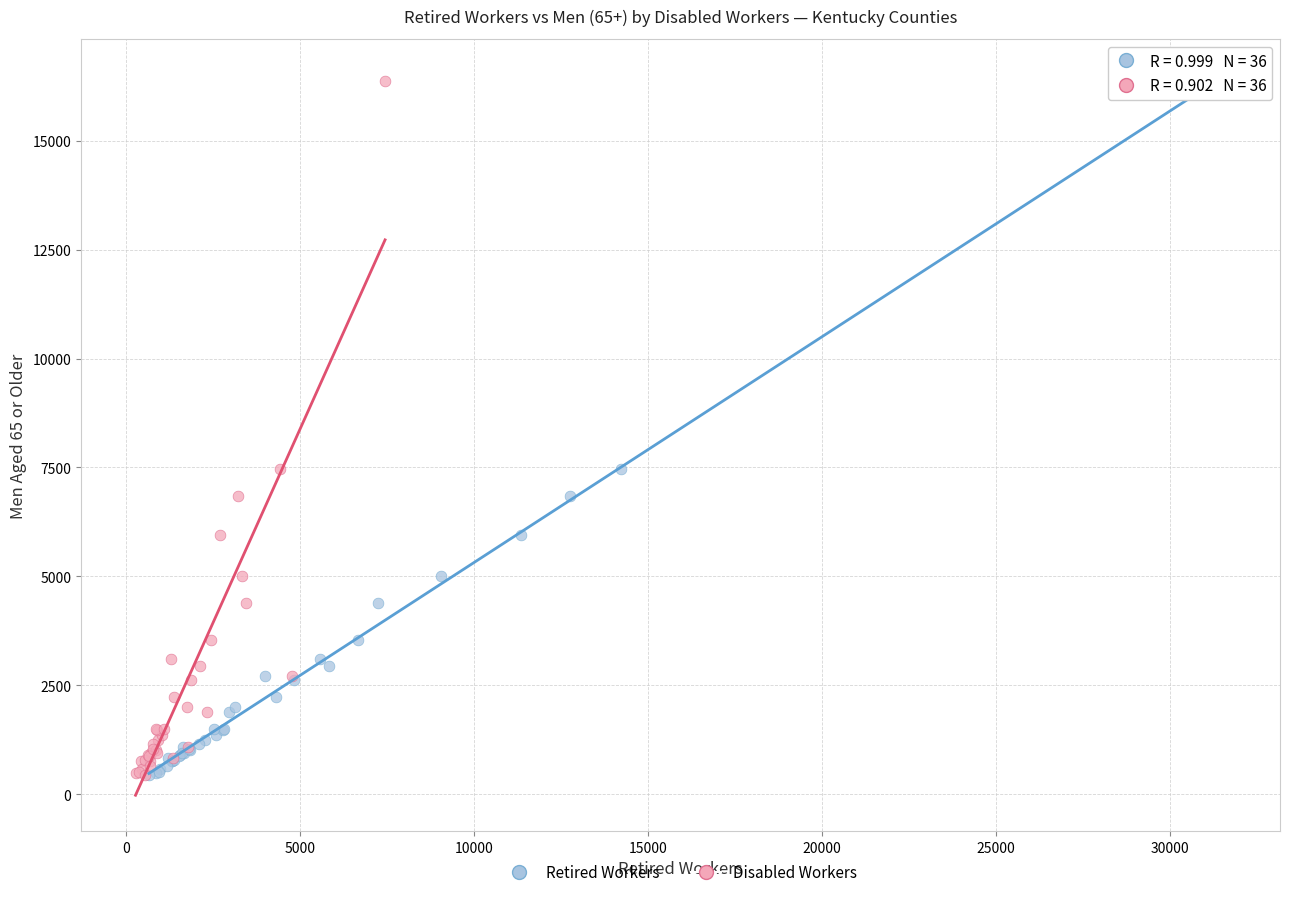

What are all the series names shown in the legend?

Retired Workers, Disabled Workers